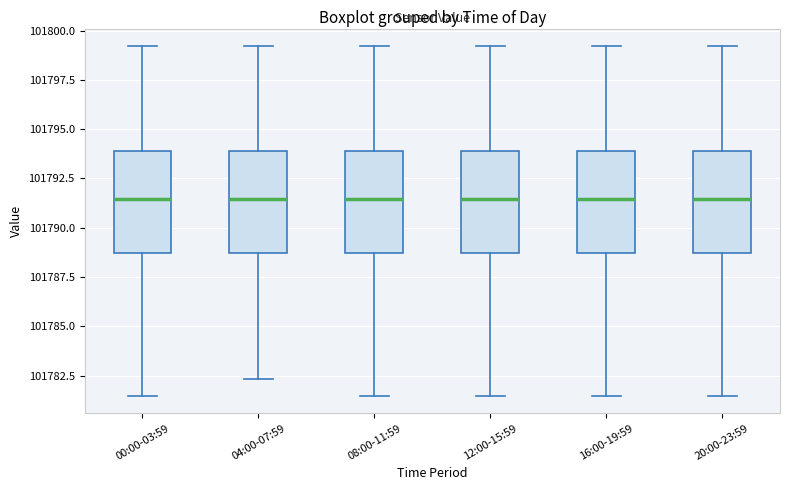

Reading left to right, transcribe this box plot: for each box, give where its median line is, the range the box spans, and where its two whiskers end, as read against the y-axis. The values are not printed on the chart, so give them approximately, as read against the axis.

00:00-03:59: median 101791.5, box 101788.5 to 101794.0, whiskers 101781.5 to 101799.0
04:00-07:59: median 101791.5, box 101788.5 to 101794.0, whiskers 101782.5 to 101799.0
08:00-11:59: median 101791.5, box 101788.5 to 101794.0, whiskers 101781.5 to 101799.0
12:00-15:59: median 101791.5, box 101788.5 to 101794.0, whiskers 101781.5 to 101799.0
16:00-19:59: median 101791.5, box 101788.5 to 101794.0, whiskers 101781.5 to 101799.0
20:00-23:59: median 101791.5, box 101788.5 to 101794.0, whiskers 101781.5 to 101799.0